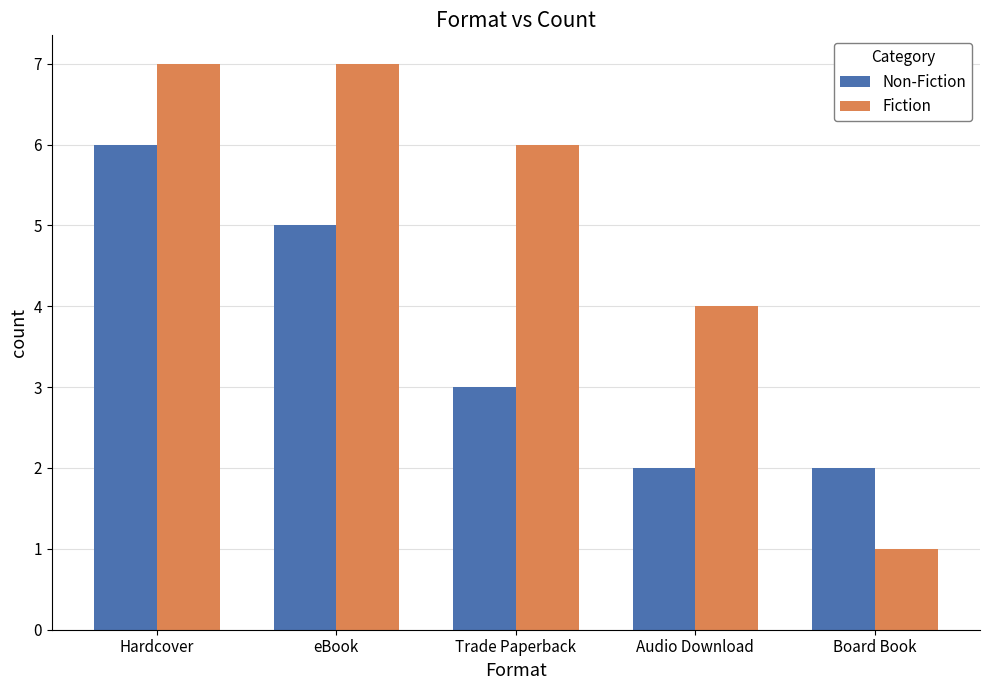

At which label does Non-Fiction first exceed 3?

Hardcover